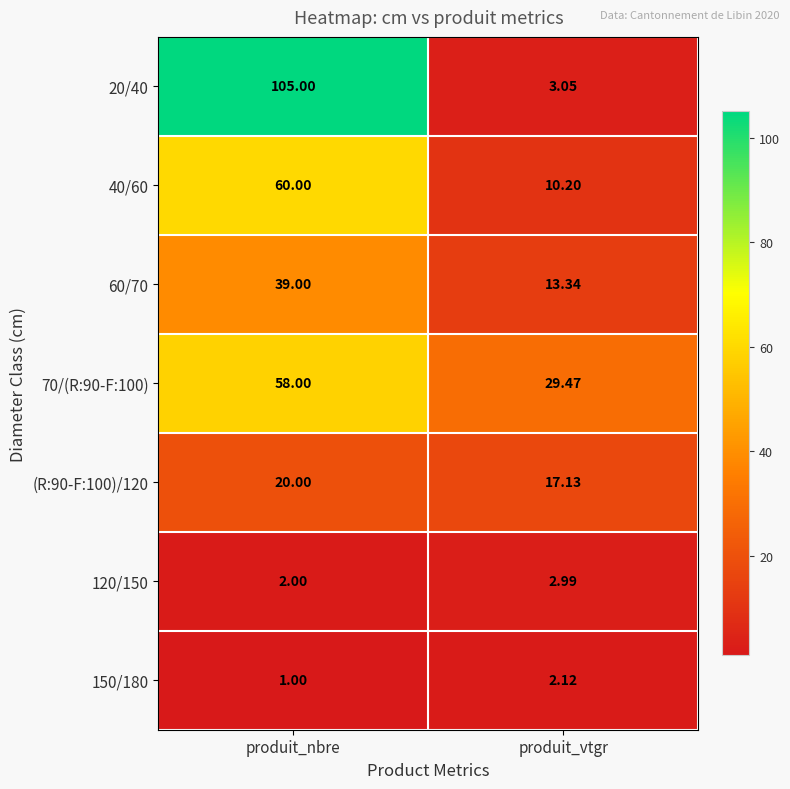

Which series has the widest spread of values?

20/40